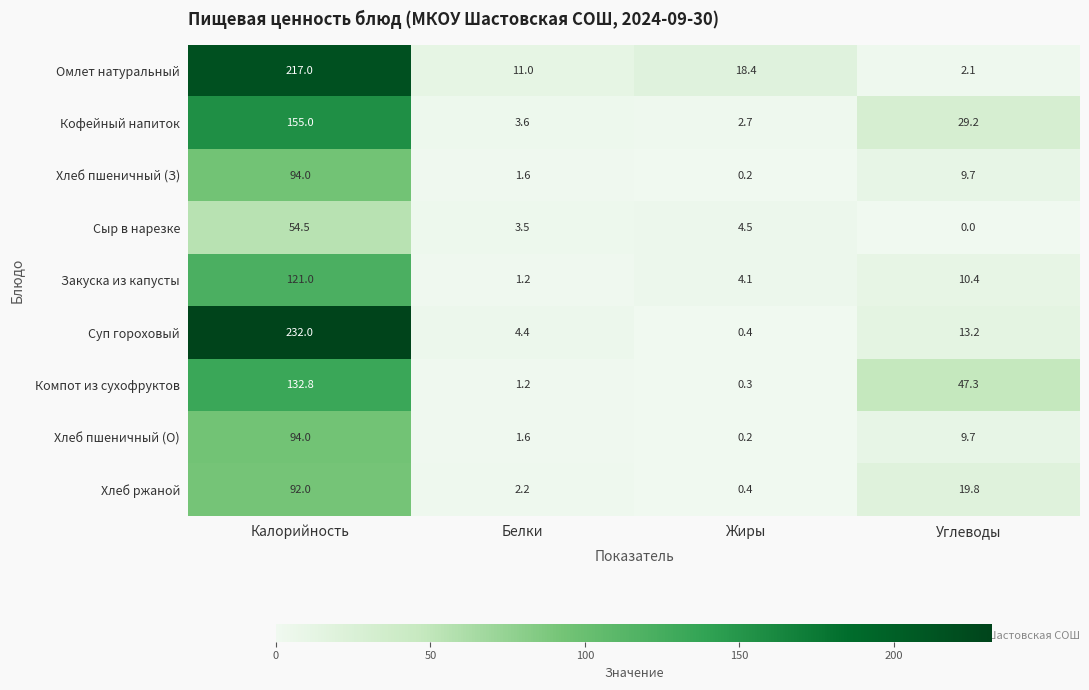

Rank the categories by Хлеб пшеничный (З) value from highest to lowest.

Калорийность, Углеводы, Белки, Жиры